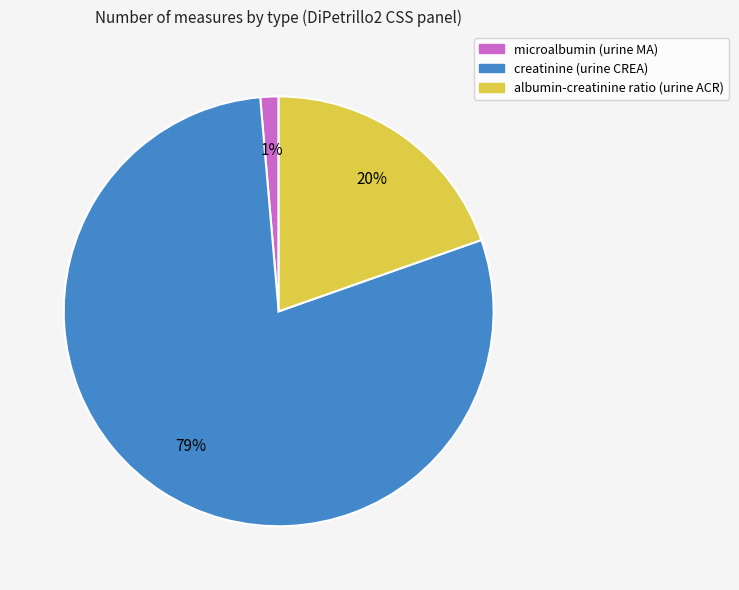

To the nearest percent, what is the combined percentage of microalbumin (urine MA) and albumin-creatinine ratio (urine ACR)?

21%